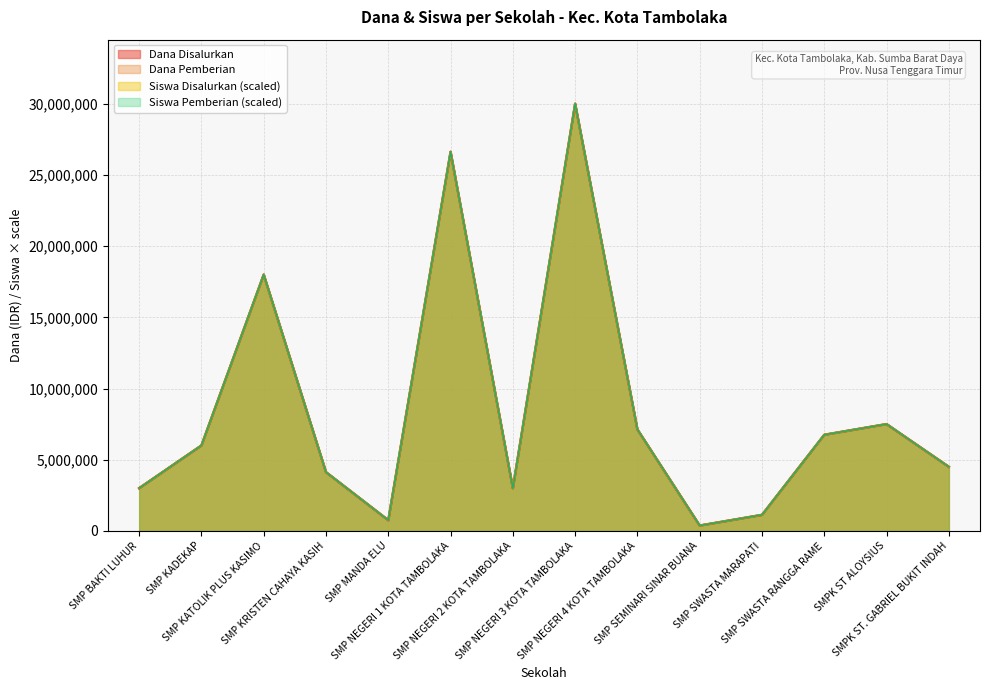

Which category has the lowest value across all series?

SMP SEMINARI SINAR BUANA